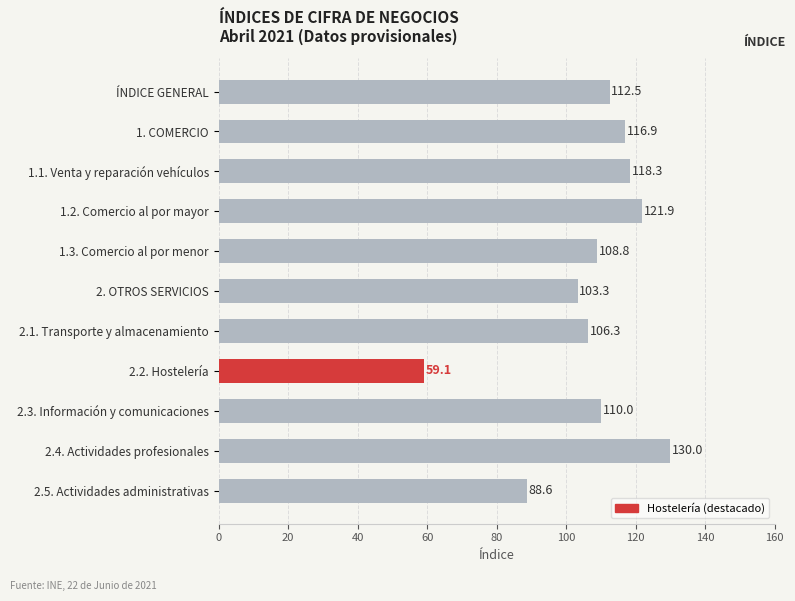

What is the label of the 7th bar from the bottom?

1.3. Comercio al por menor